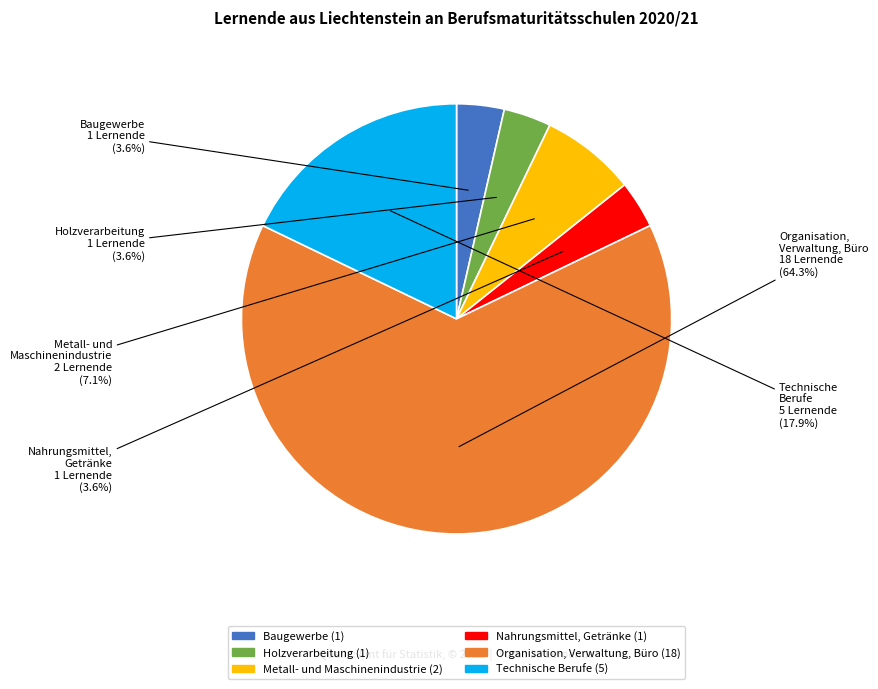

Is there any slice that represents more than half of the pie?

Yes